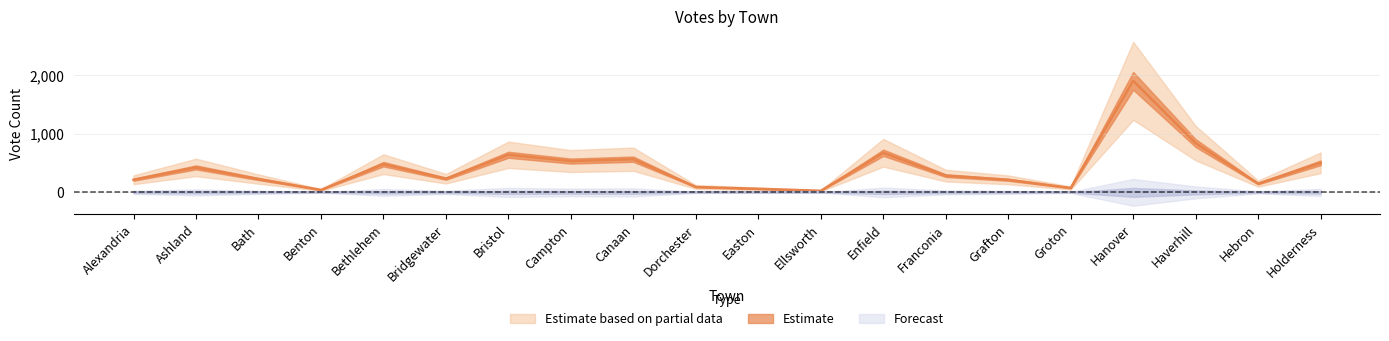

True or false: the data shows 215 at Alexandria.

True